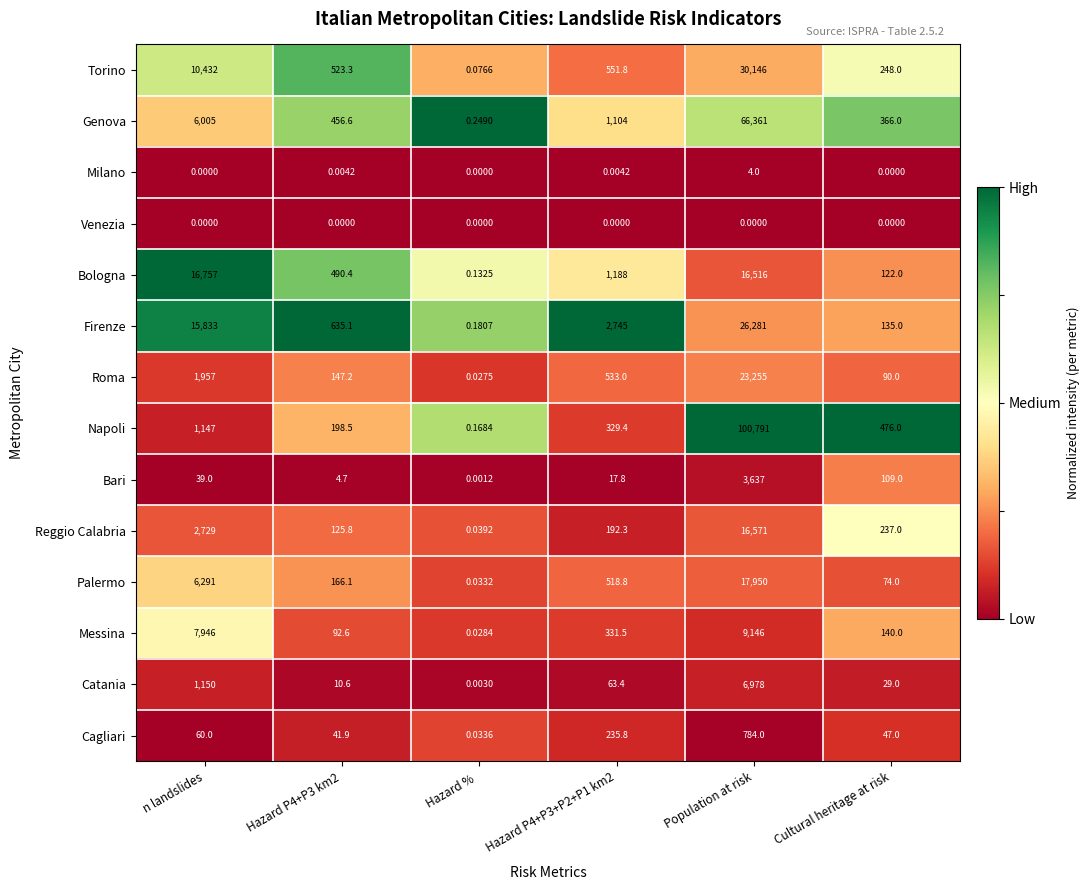

Rank the series at Hazard P4+P3 km2 from highest to lowest value.

Firenze, Torino, Bologna, Genova, Napoli, Palermo, Roma, Reggio Calabria, Messina, Cagliari, Catania, Bari, Milano, Venezia